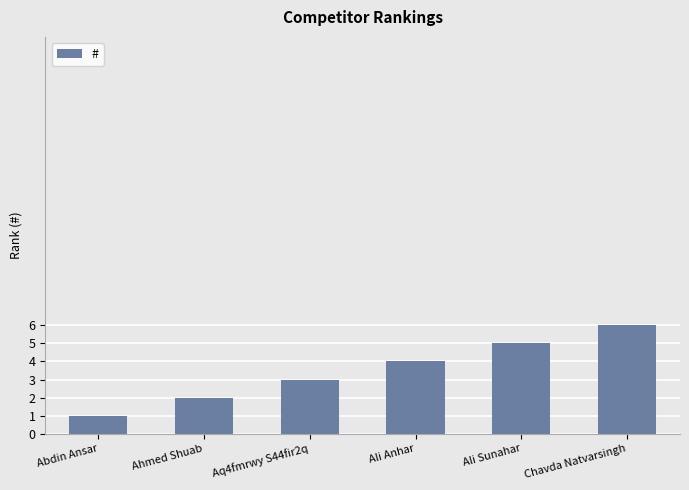

Which label corresponds to the largest value in the chart?

Chavda Natvarsingh